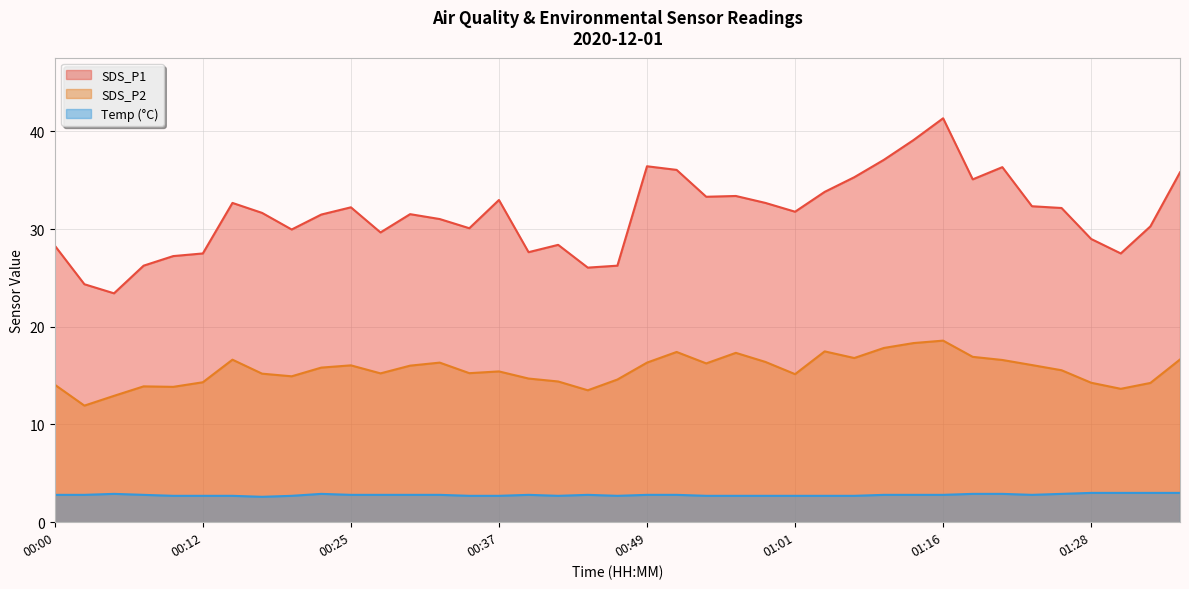

List the series in order of their peak value, highest first.

SDS_P1, SDS_P2, Temp (°C)